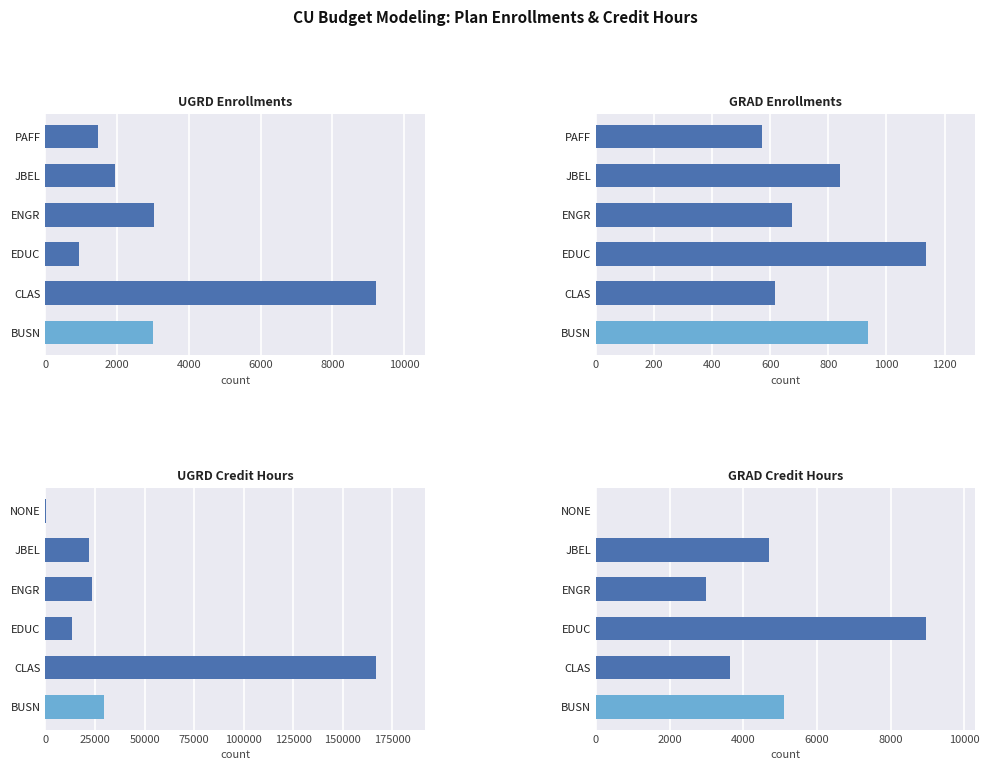

What is the value of the UGRD Enrollments bar at the 2nd from the left?

9203